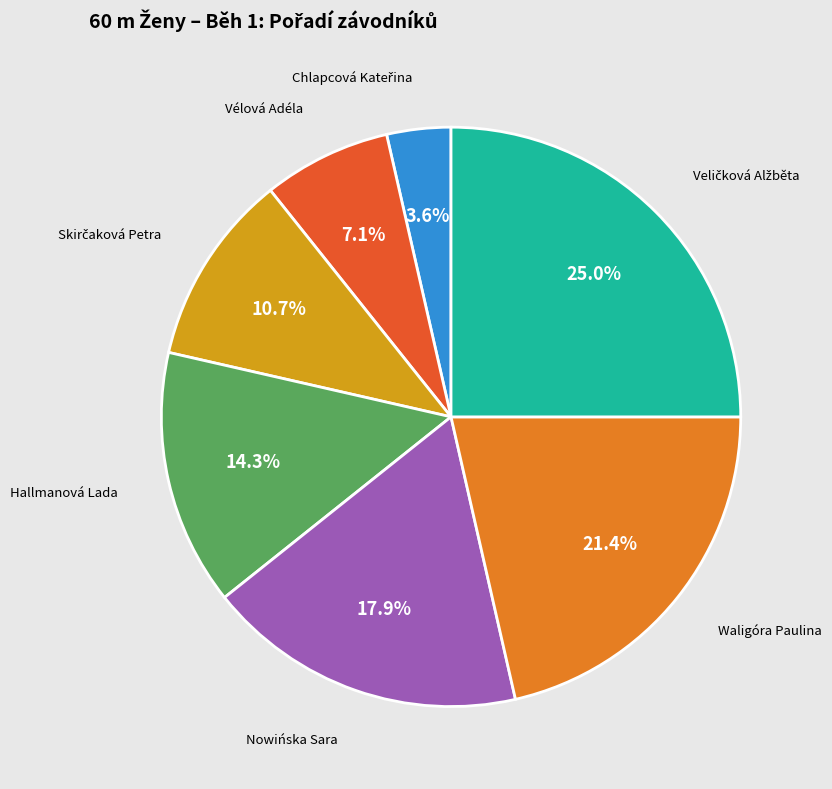

Does any single category account for the majority?

No